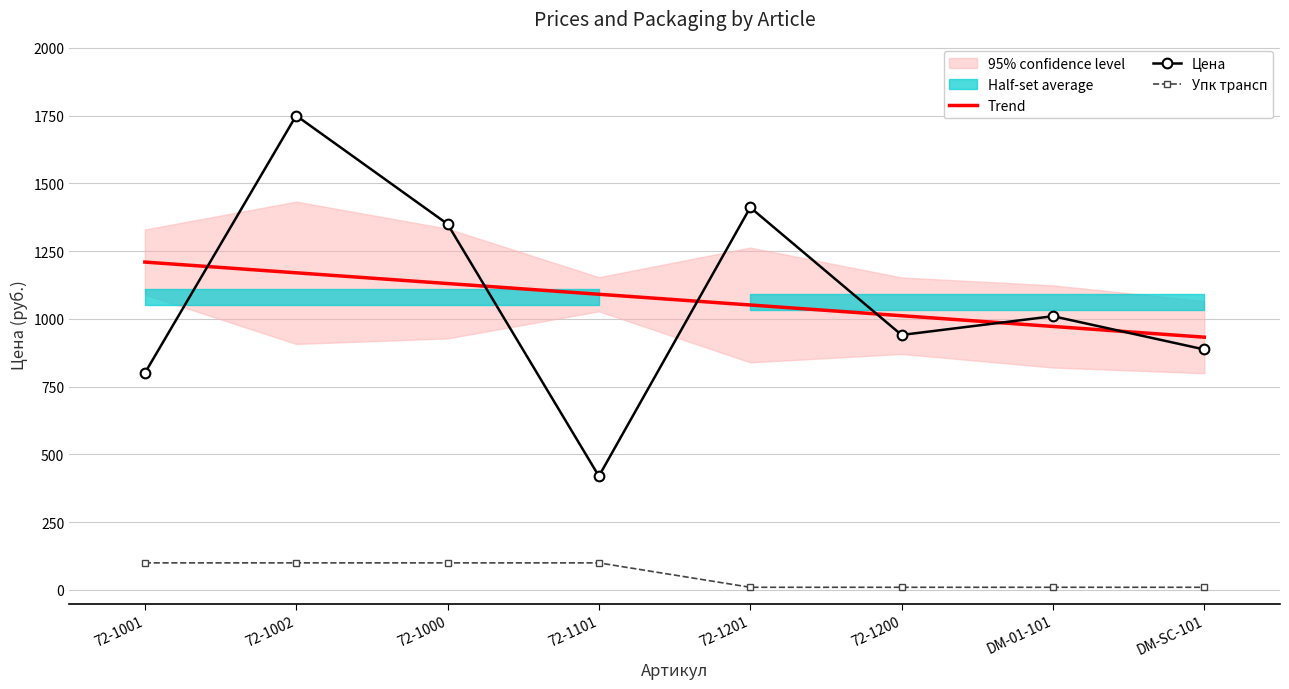

What is the difference between the maximum and minimum values in the Цена series?

1330.0